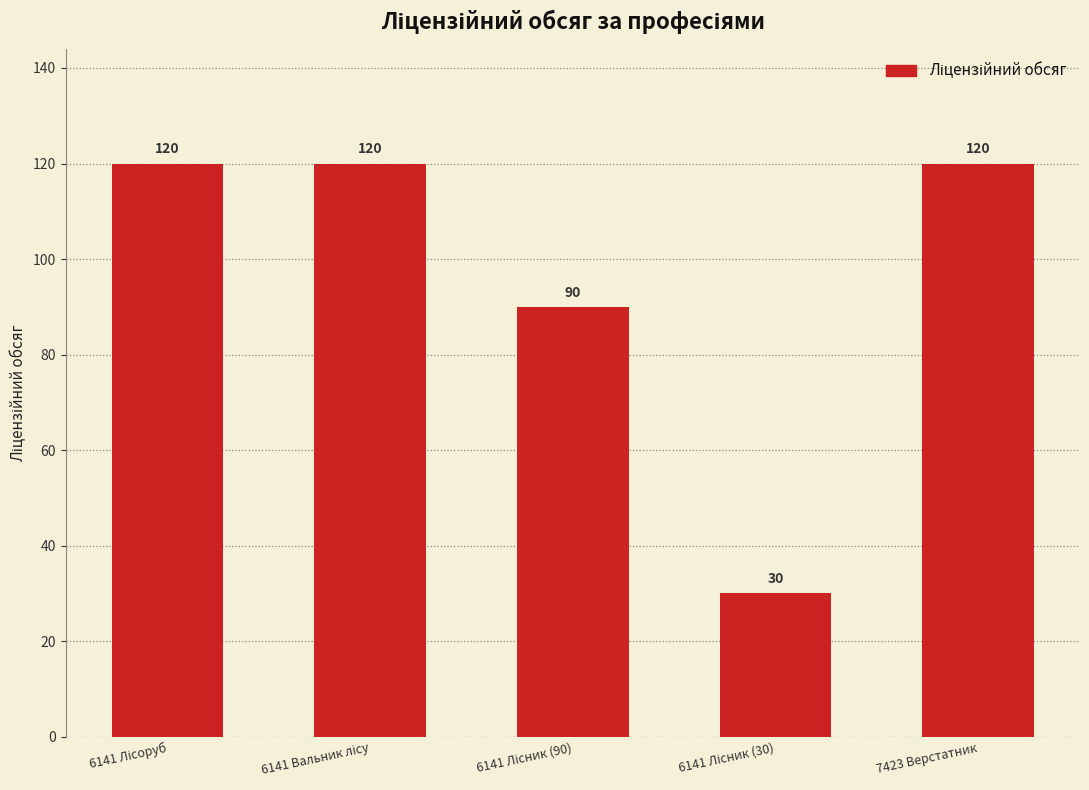

Reading left to right, extract all data points from this chart.

120	120	90	30	120